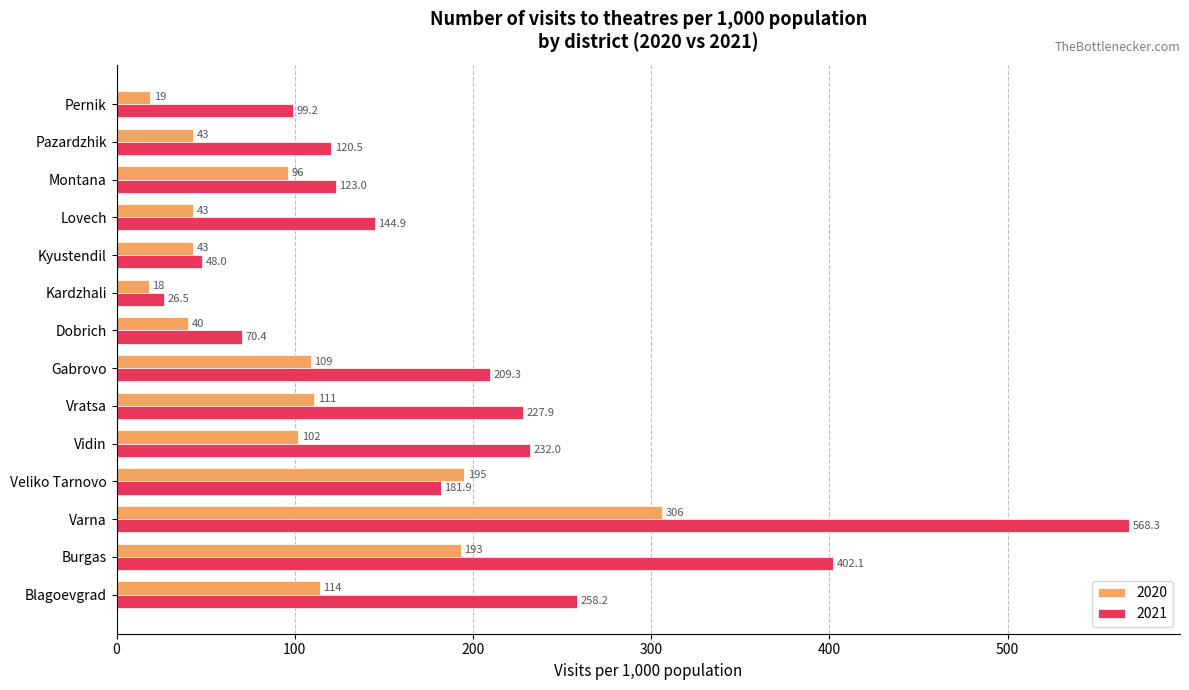

Between Varna and Kardzhali, which series saw the biggest shift?

2021